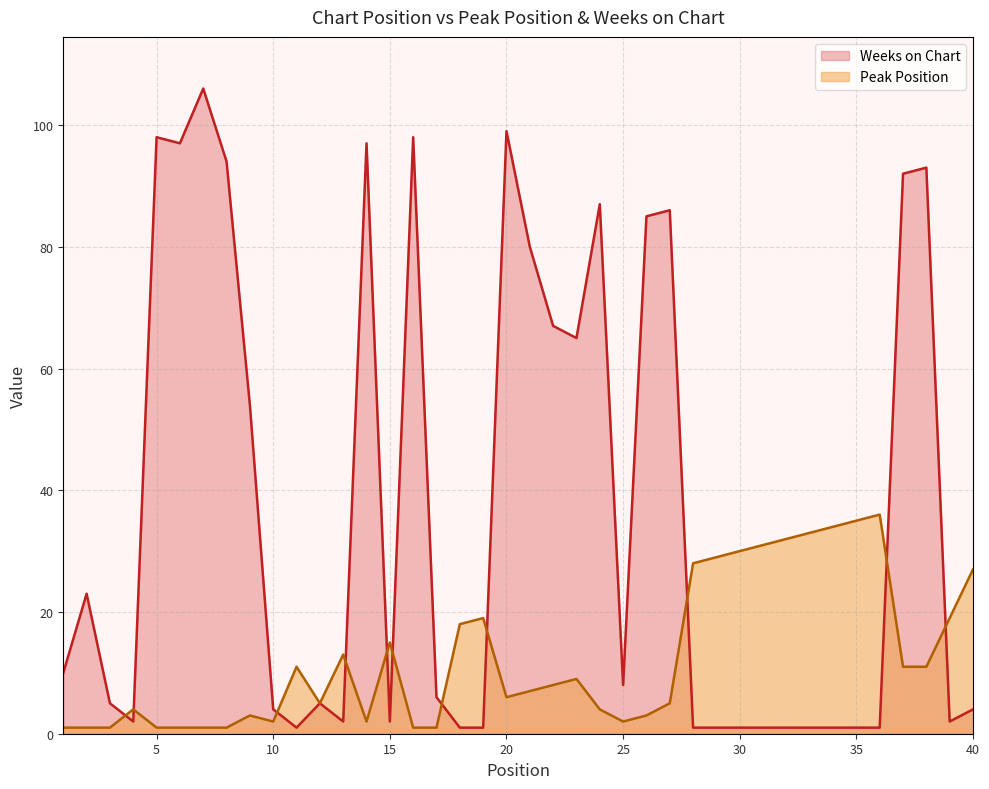

List the labels in order of Weeks on Chart value, largest first.

7, 20, 5, 16, 6, 14, 8, 38, 37, 24, 27, 26, 21, 22, 23, 9, 2, 1, 25, 17, 3, 12, 10, 40, 4, 13, 15, 39, 11, 18, 19, 28, 29, 30, 31, 32, 33, 34, 35, 36